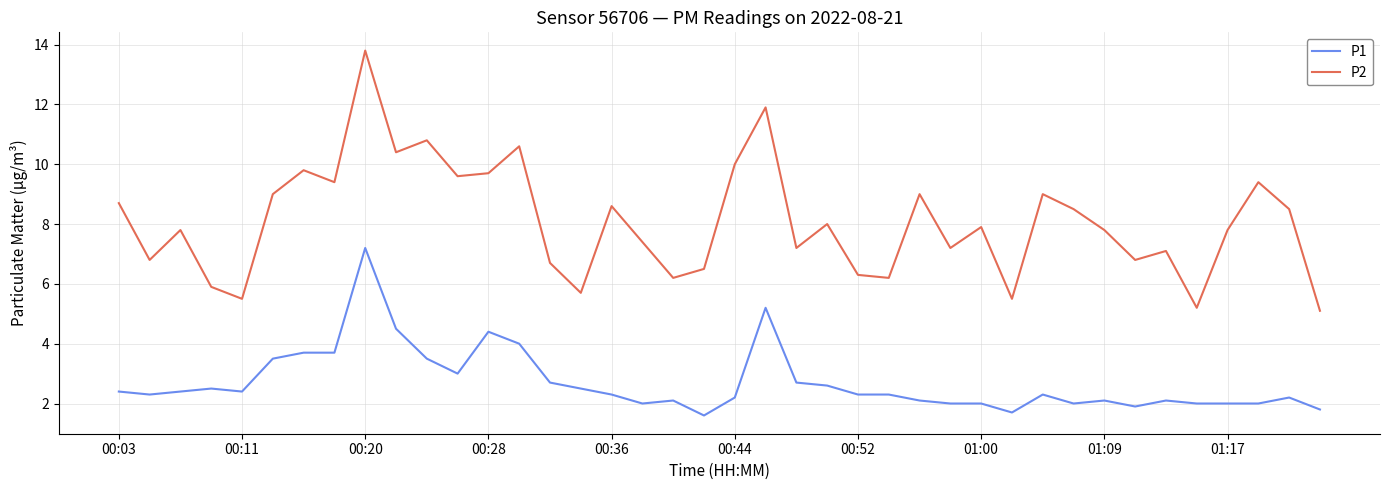

True or false: P1 and P2 cross at least once.

False